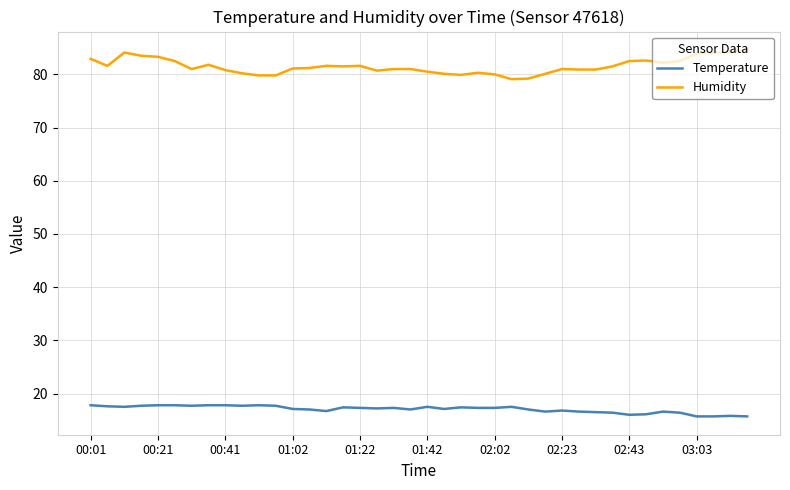

Which series has the largest total across all categories?

Humidity